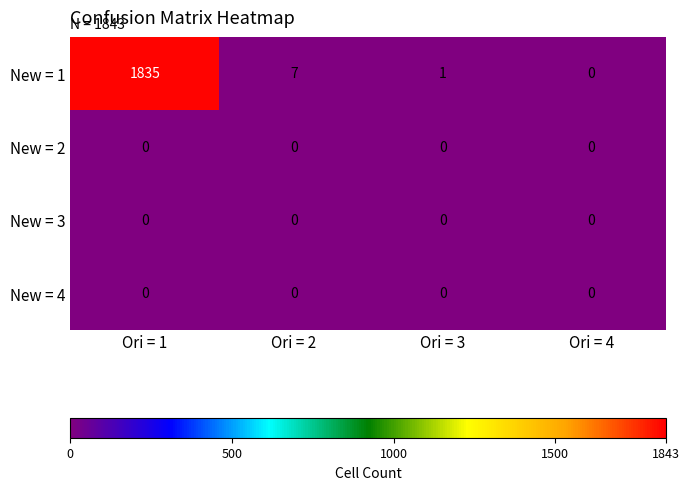

Which series has the largest range (max minus min)?

New = 1